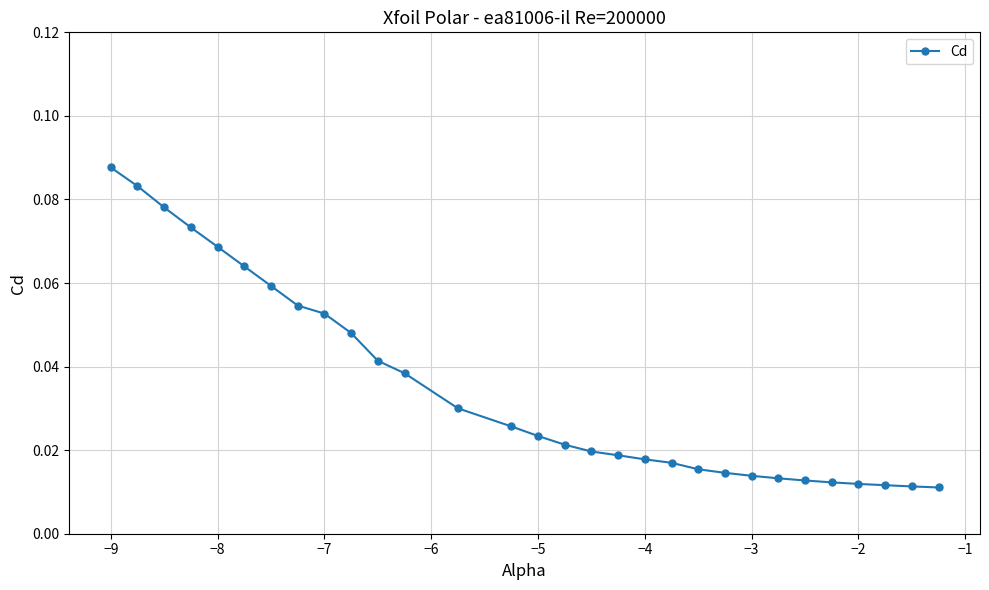

What is the sum of all values?

1.1